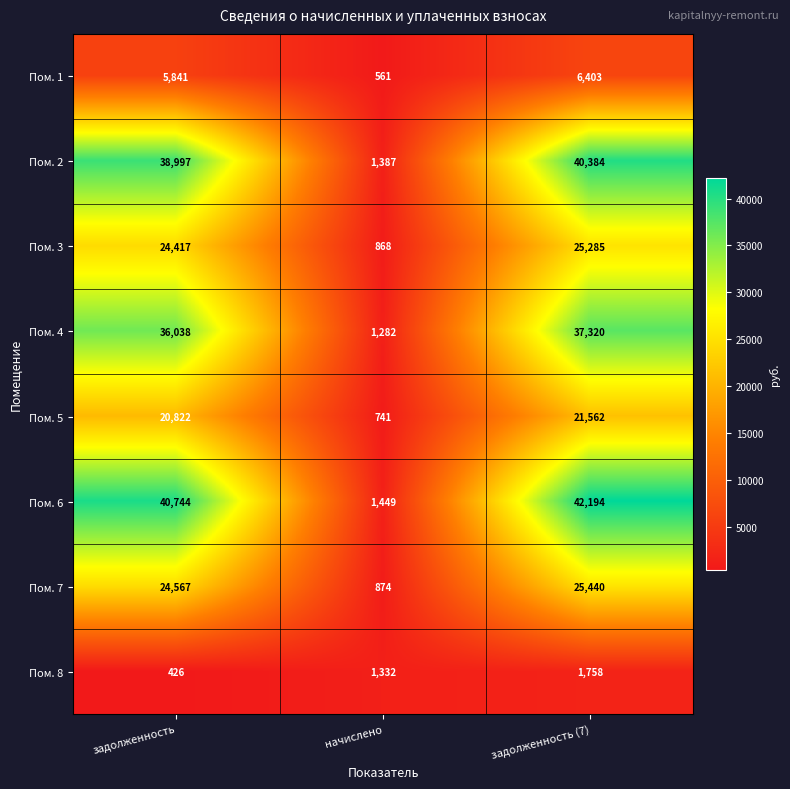

Which category has the lowest value in the Пом. 2 series?

начислено